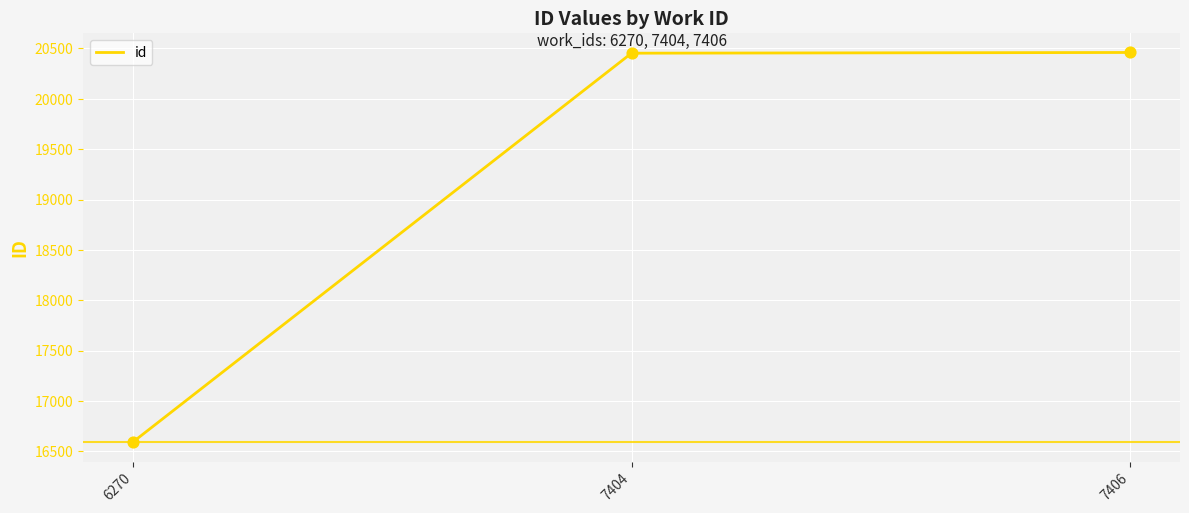

What is the ratio of the value at 7404 to the value at 6270?

1.2